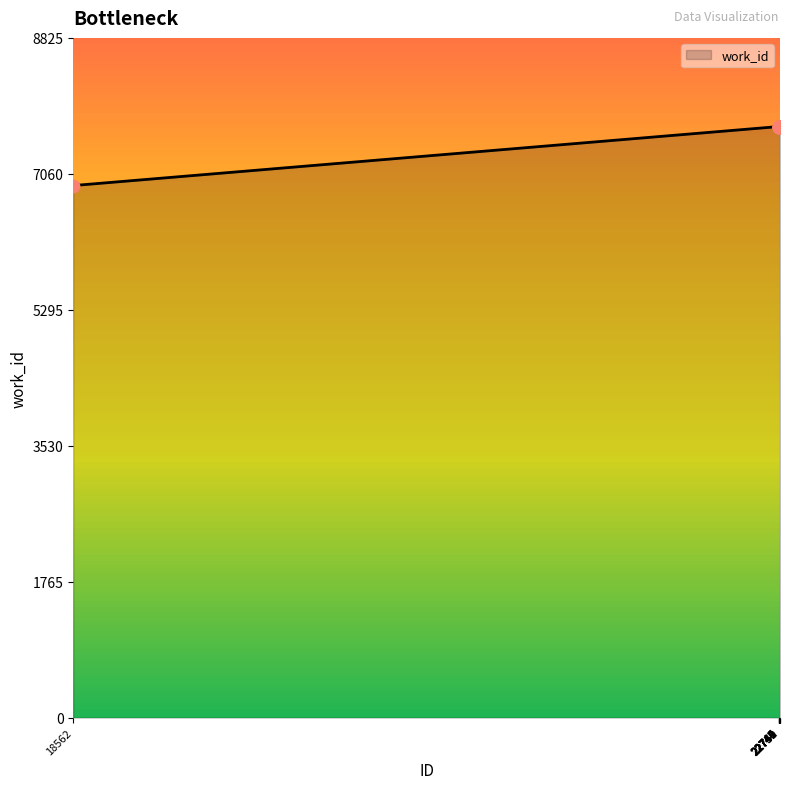

What is the difference between the maximum and minimum values?

766